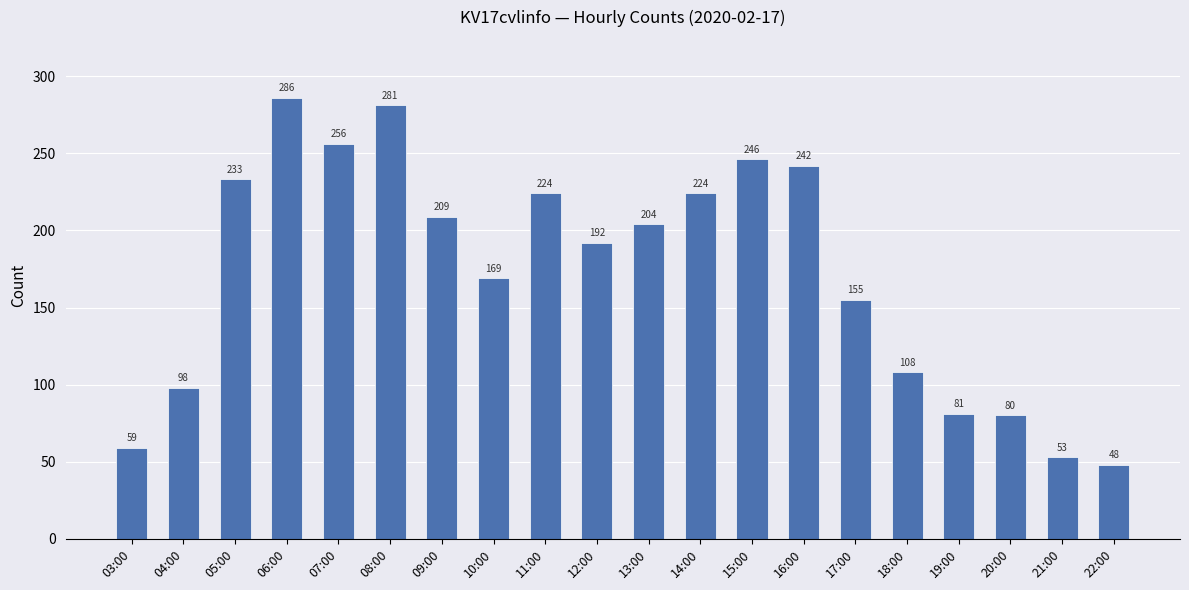

True or false: the data shows 48 at 22:00.

True